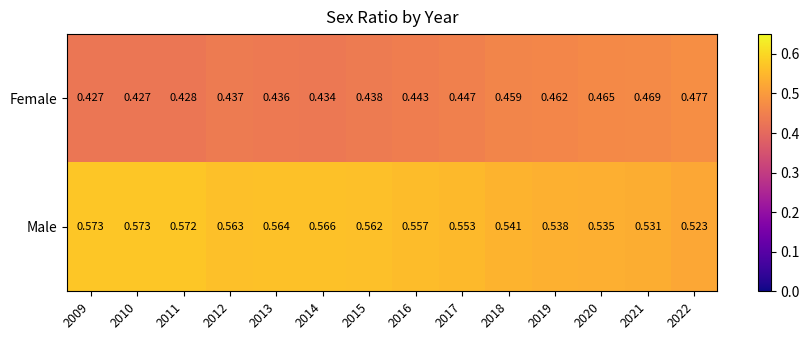

Is the value of Female at 2012 greater than the value of Male at 2015?

No